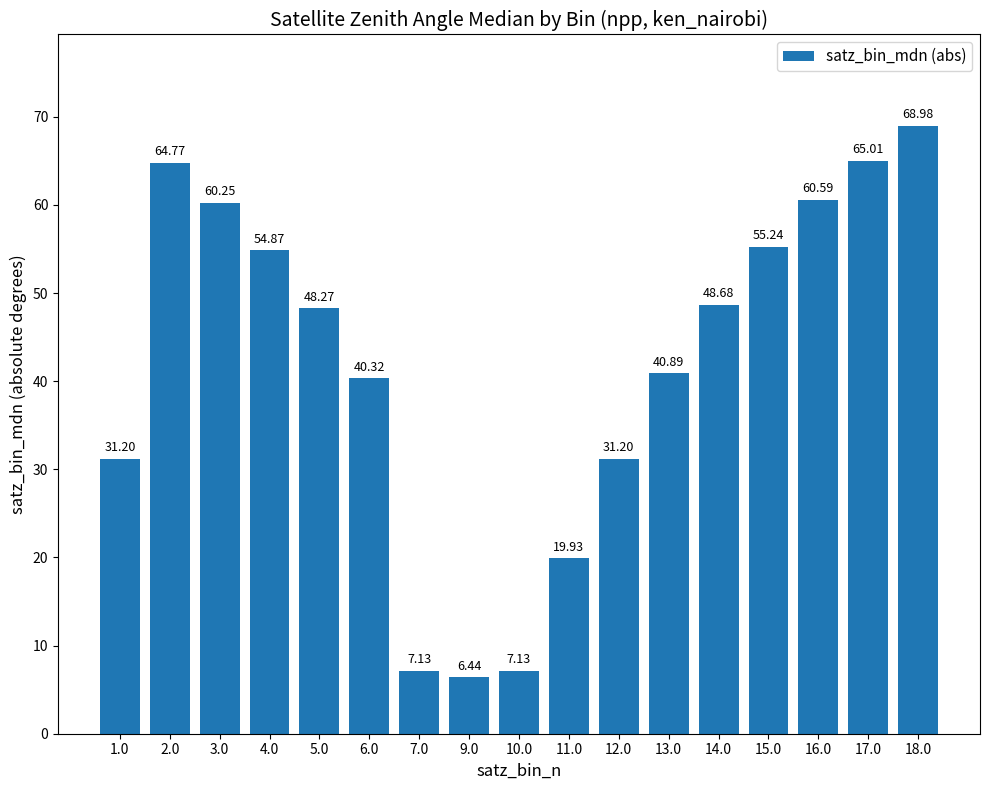

Which has a higher value, 2.0 or 18.0?

18.0